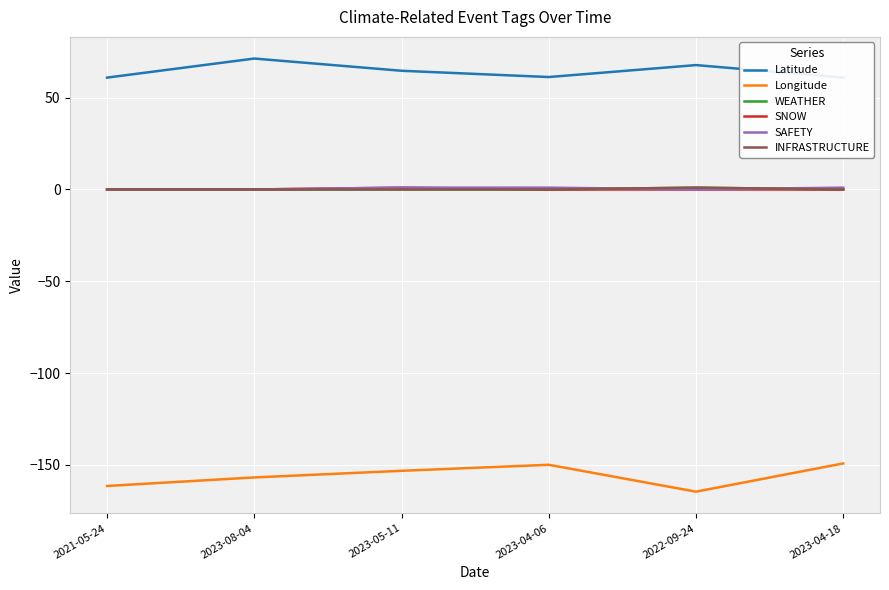

Does the chart display data point markers on the line(s)?

No